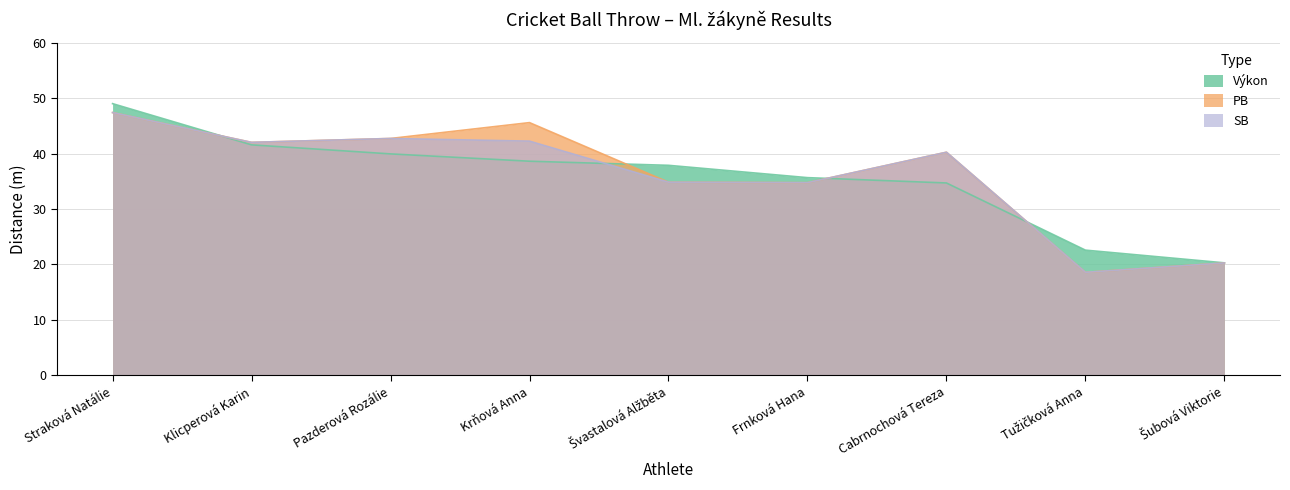

Which has a higher value, Pazderová Rozálie or Frnková Hana?

Pazderová Rozálie